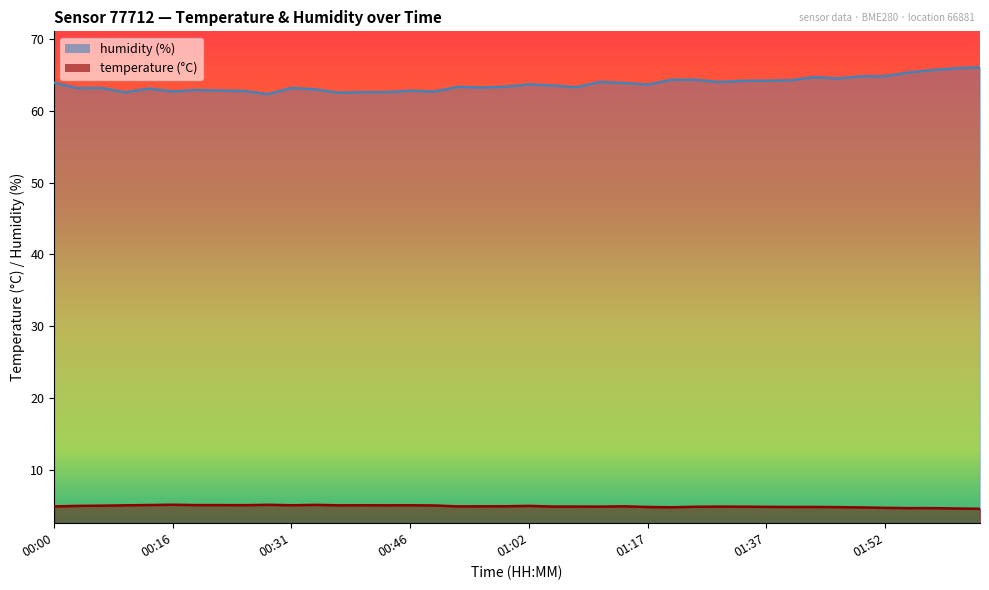

Where is the first local minimum for temperature?

00:25